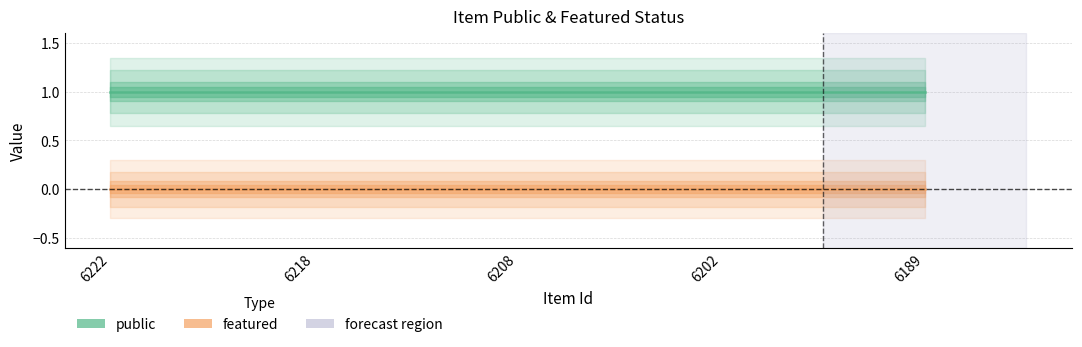

What is the value of the public point at the 1st from the left?

1